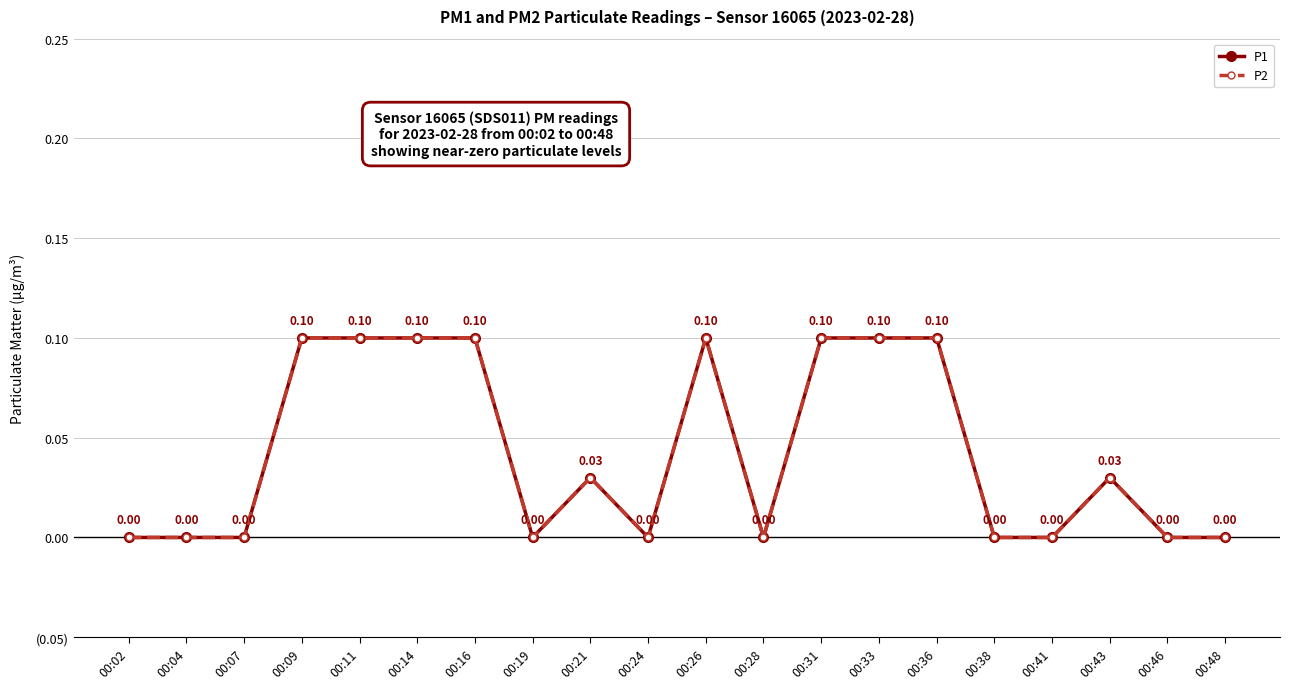

The P2 series shows 0.0 at 00:24. True or false?

True